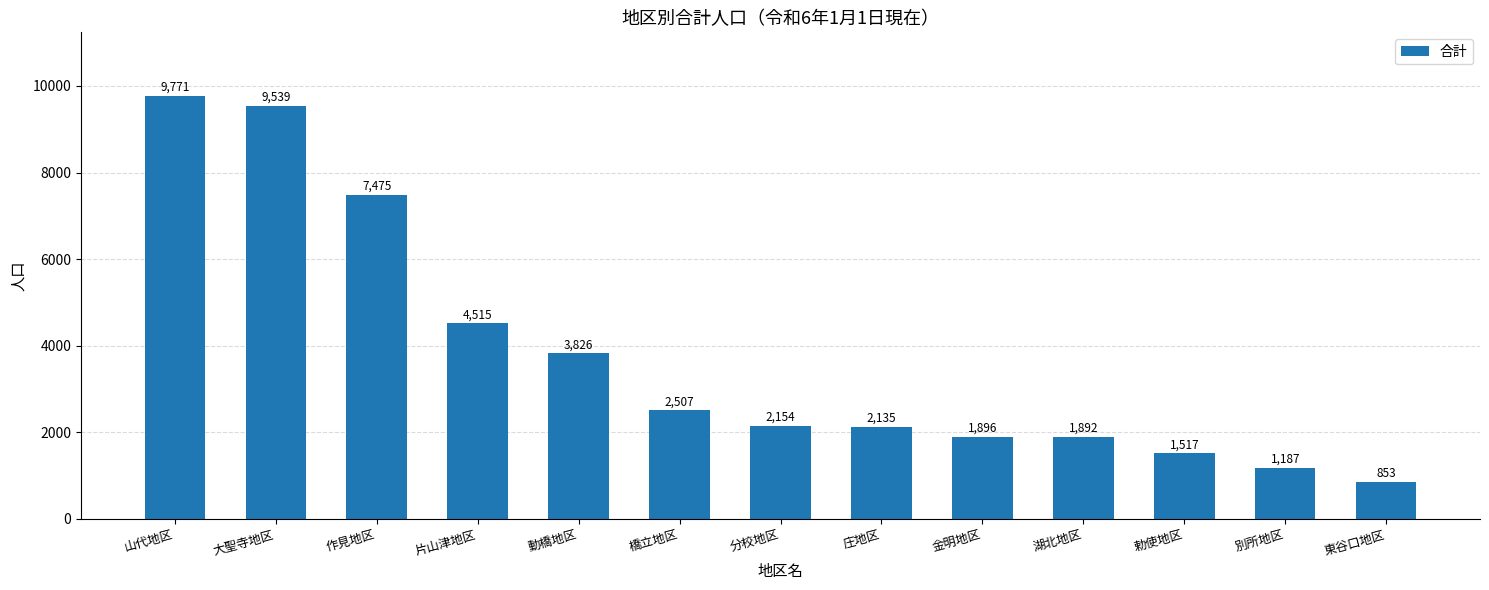

Are the bars grouped side by side (vs. stacked)?

No